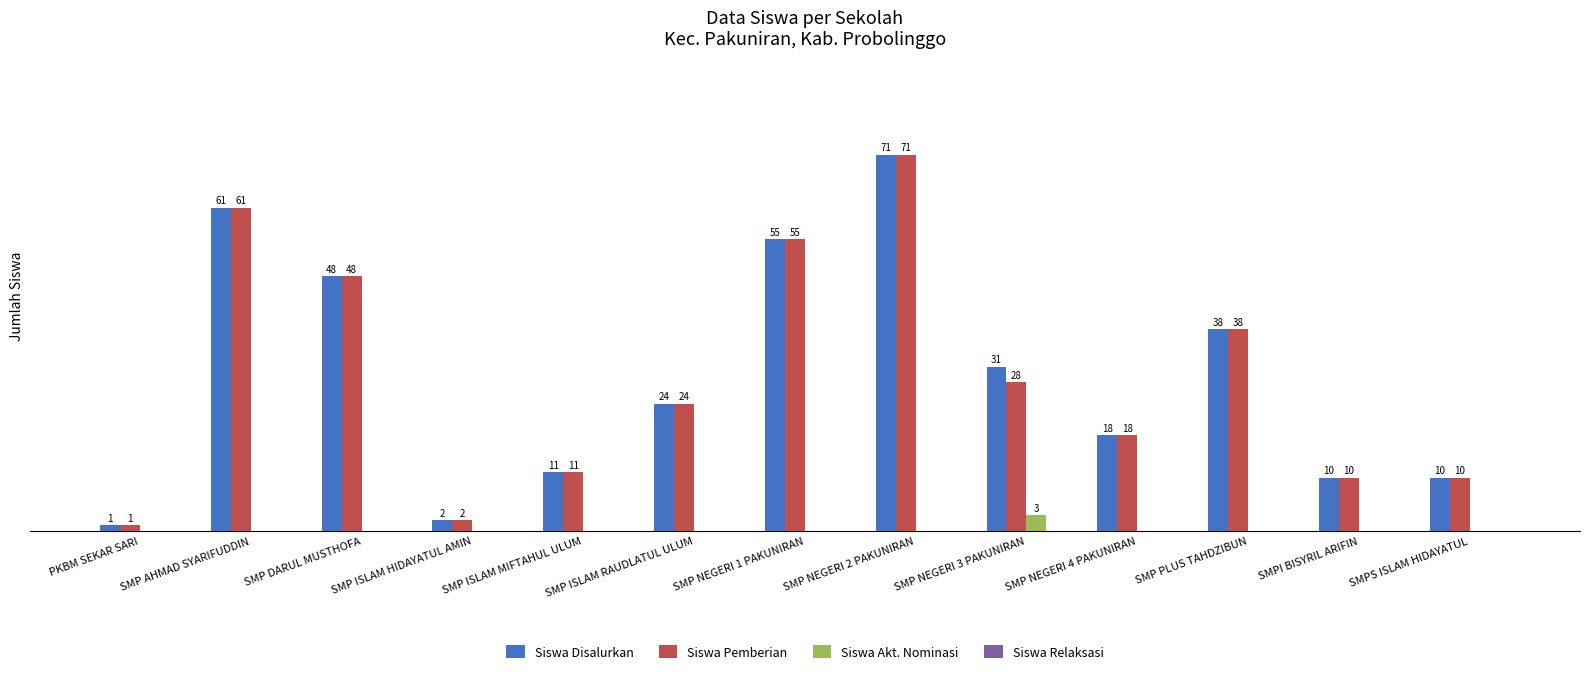

At which label is Siswa Disalurkan closest to 36?

SMP PLUS TAHDZIBUN